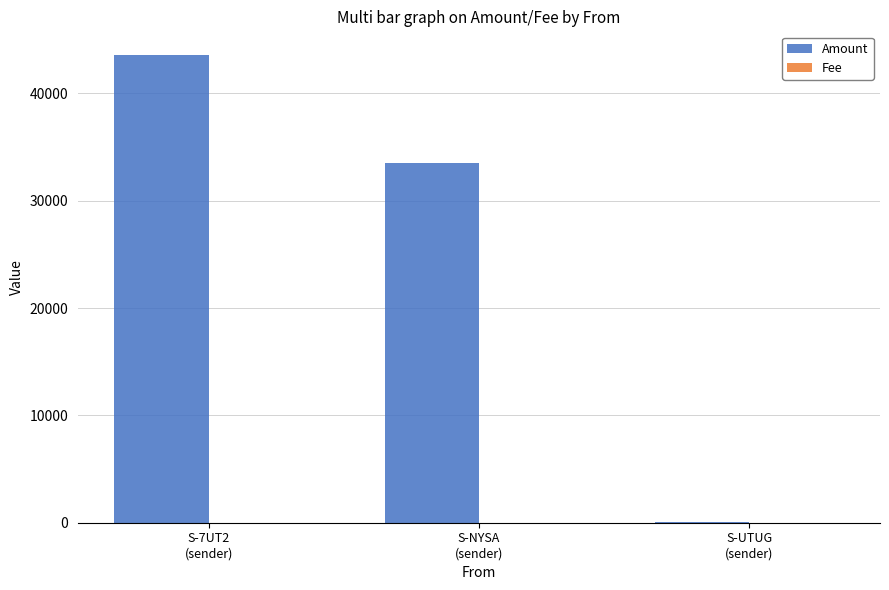

Which series has the largest total across all categories?

Amount